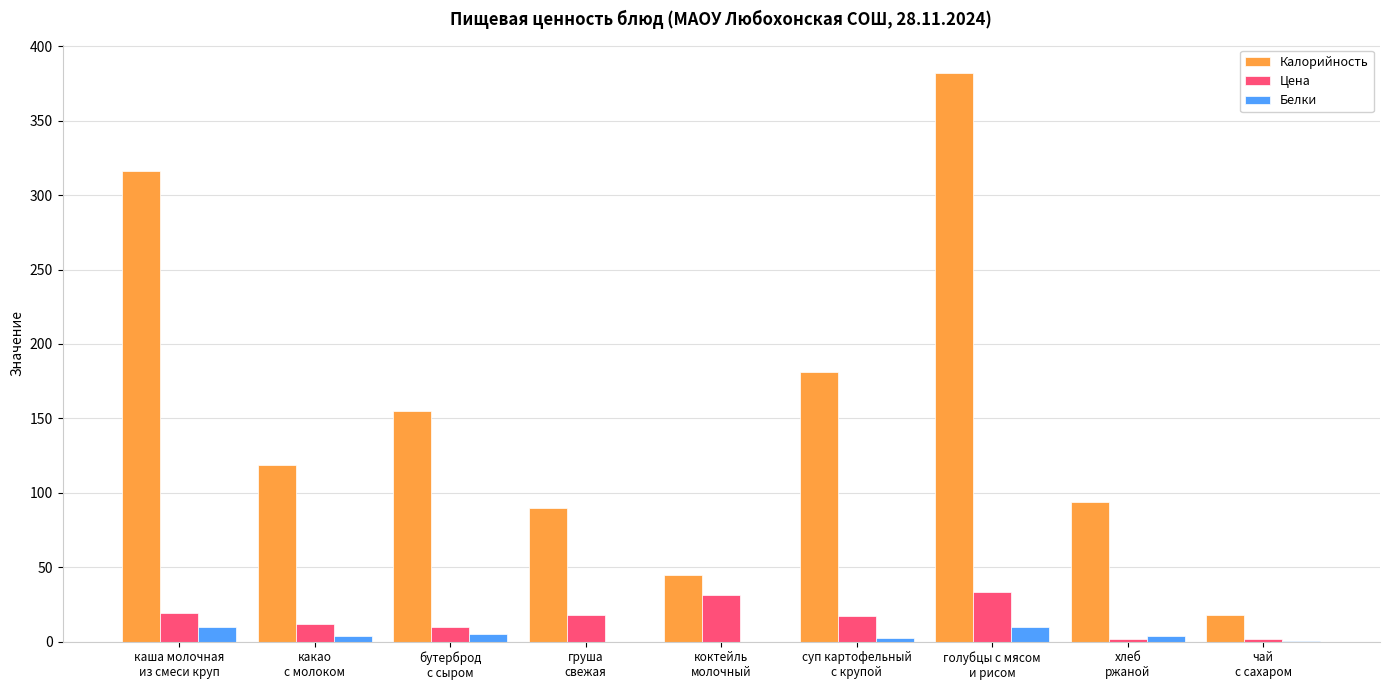

Which series has the largest total across all categories?

Калорийность